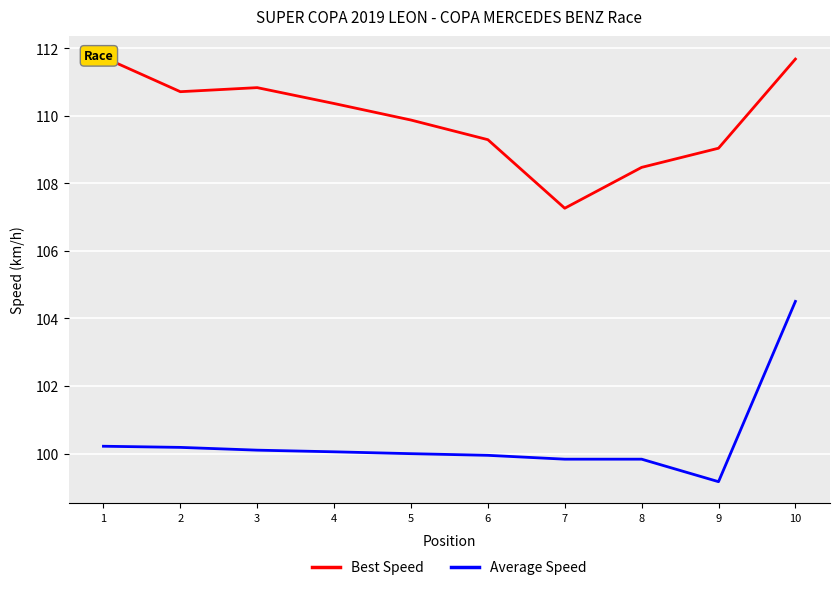

List the series in order of their peak value, highest first.

Best Speed, Average Speed